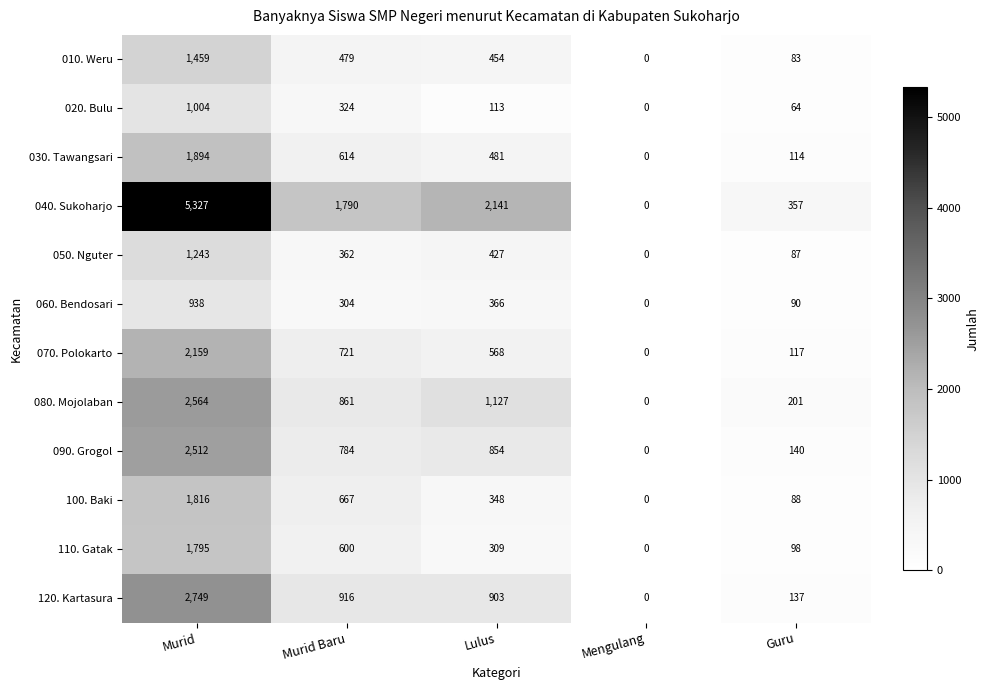

Which category has the lowest value in the 090. Grogol series?

Mengulang